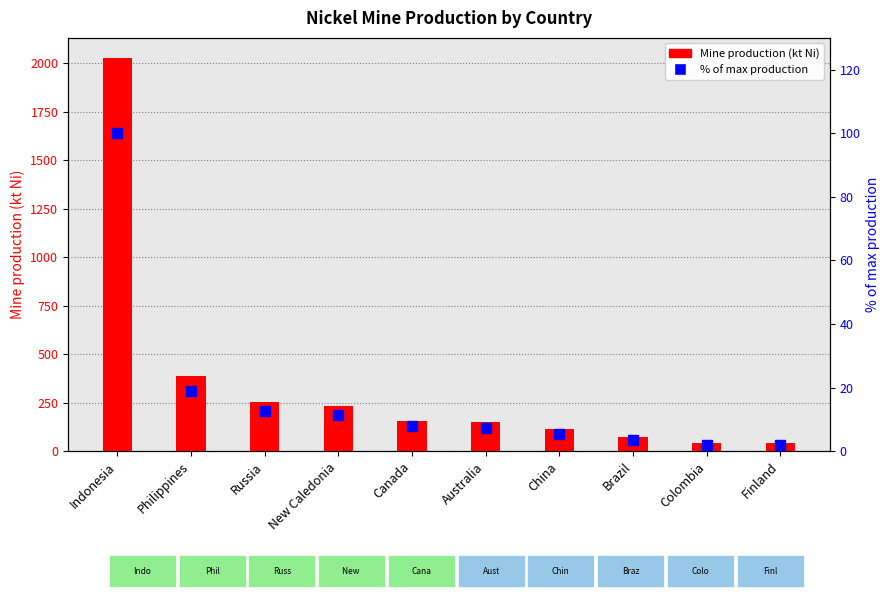

What is the spread (max minus min) of values at Colombia?

40.3